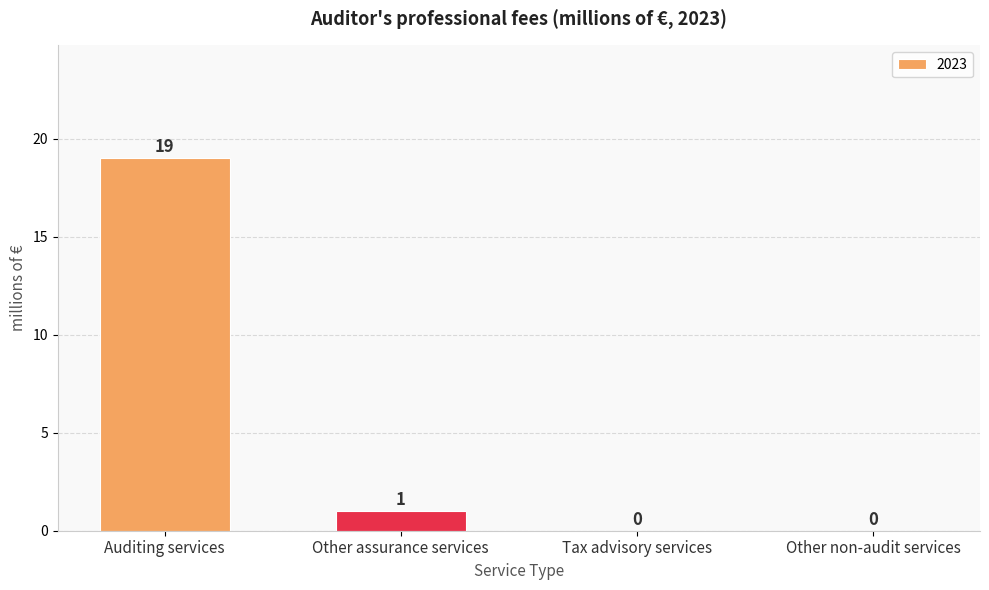

Where does the data first go above 1?

Auditing services